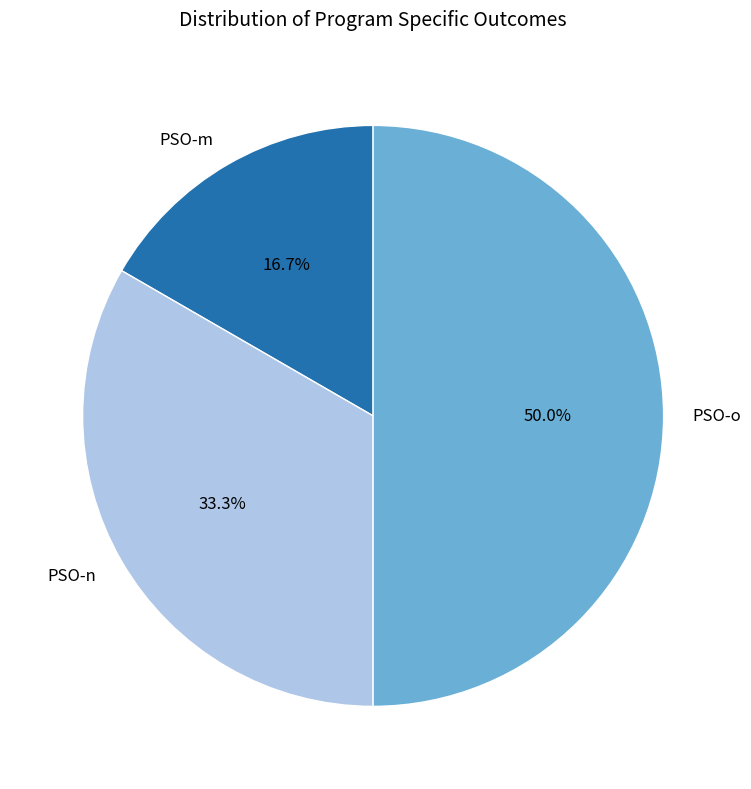

The PSO-m slice represents 17% of the pie. True or false?

True